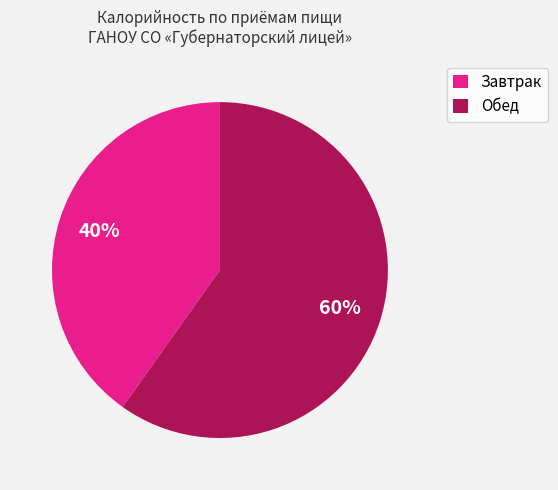

Is the sum of Завтрак and Обед greater than half?

Yes